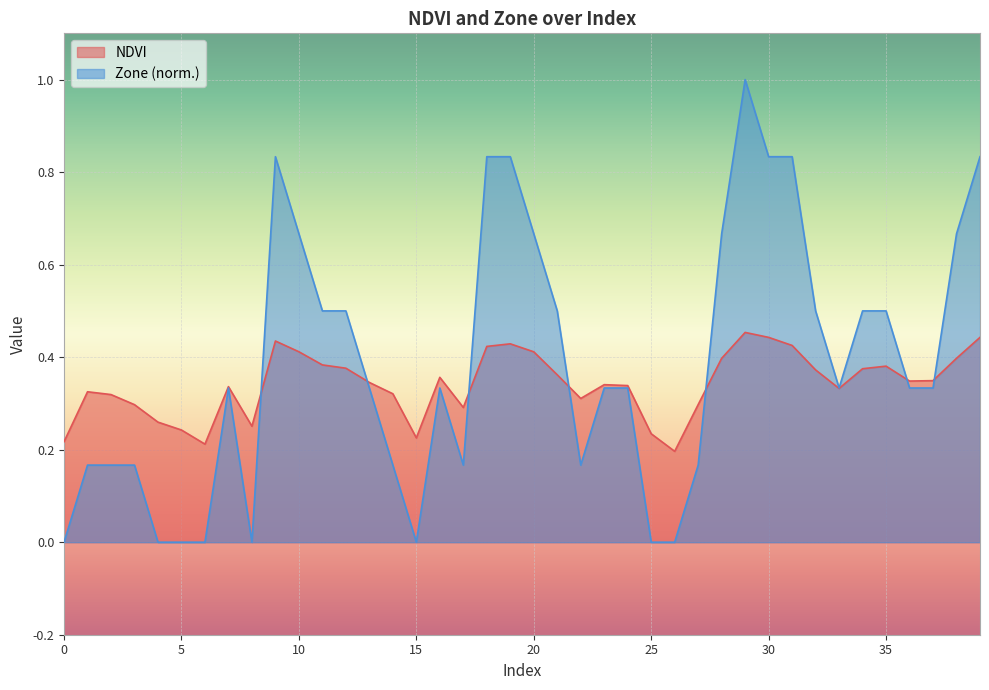

At how many categories does at least one series exceed 0?

40